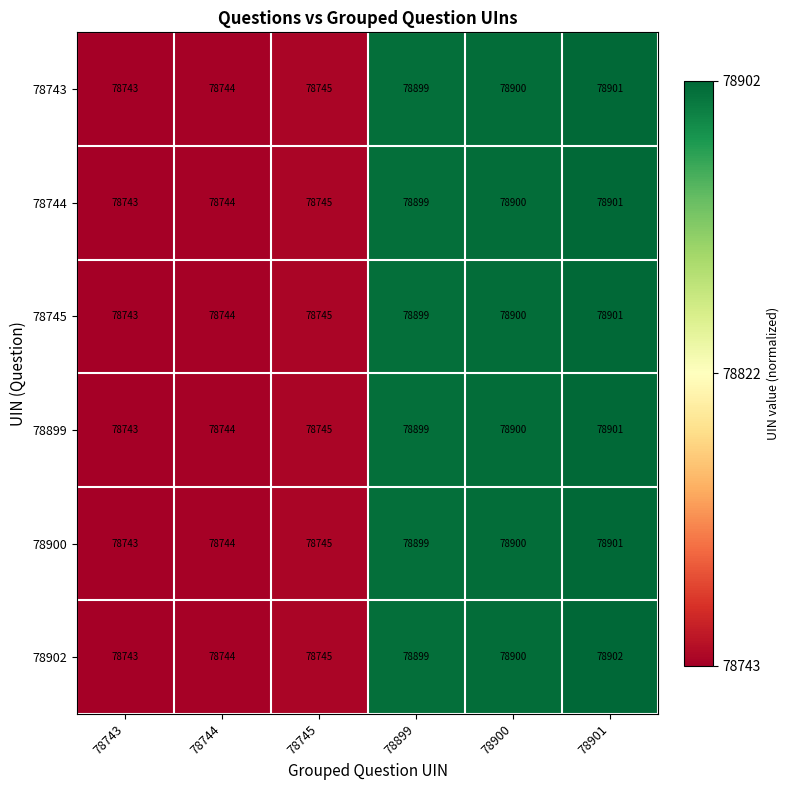

How many values in the 78900 series are below 78899?

3